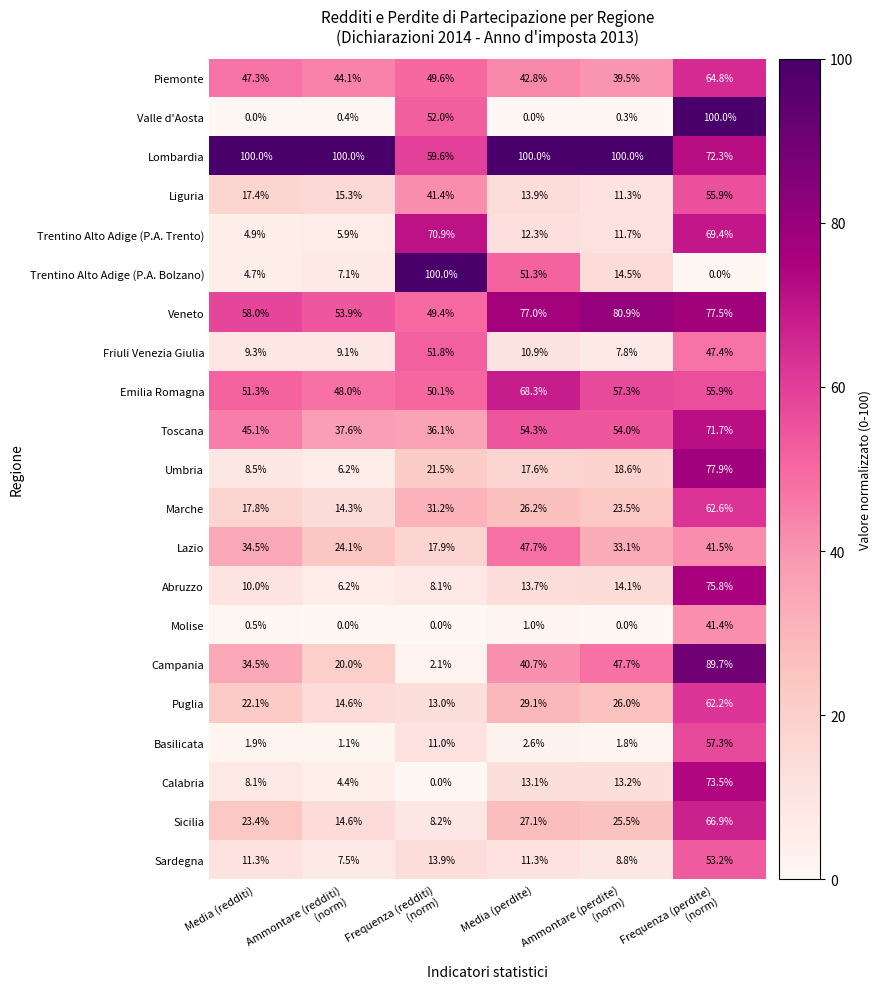

At which label does Piemonte first exceed 47?

Media (redditi)